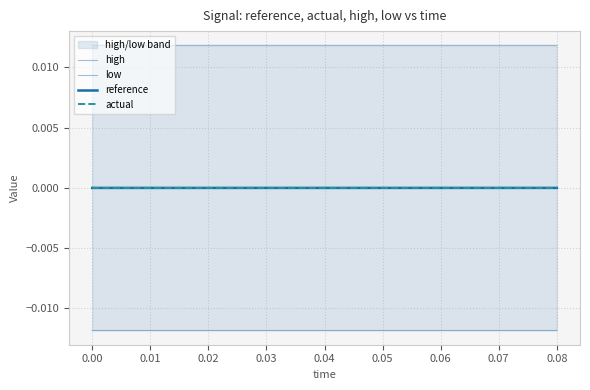

The value of high at 0.00 is 0.0. True or false?

False